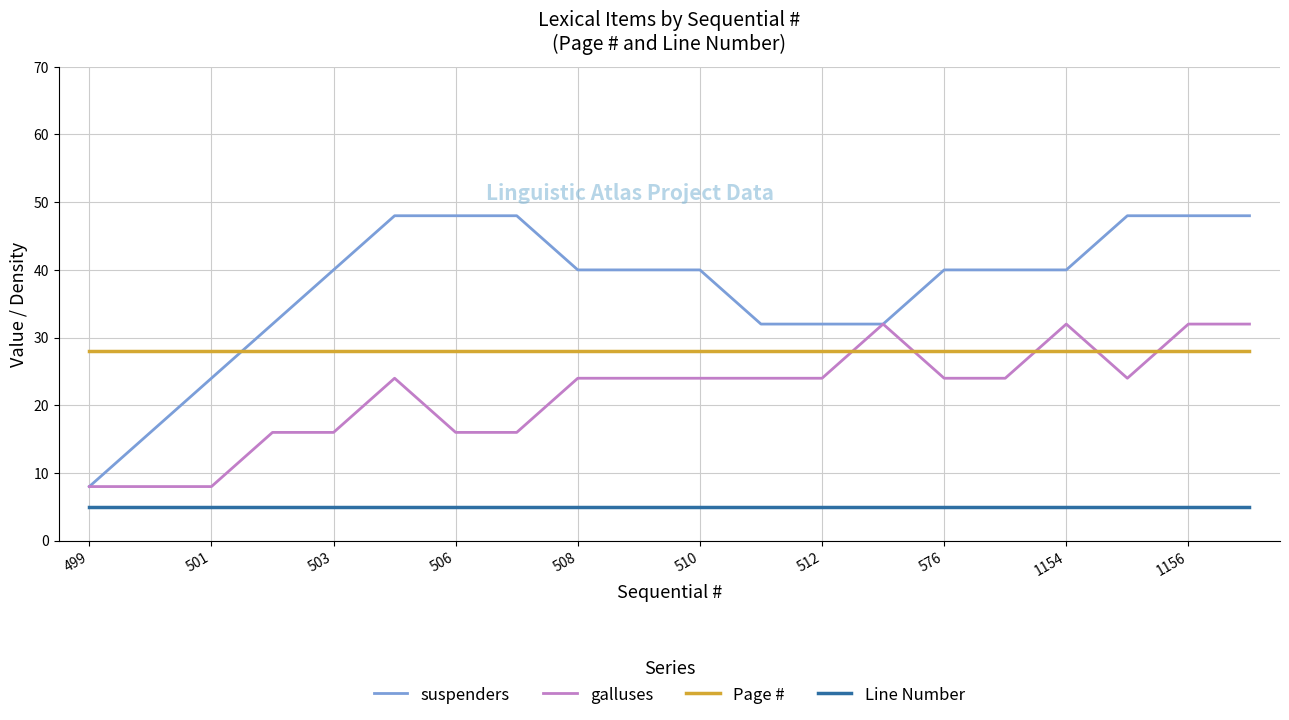

How many lines are shown in the chart?

4